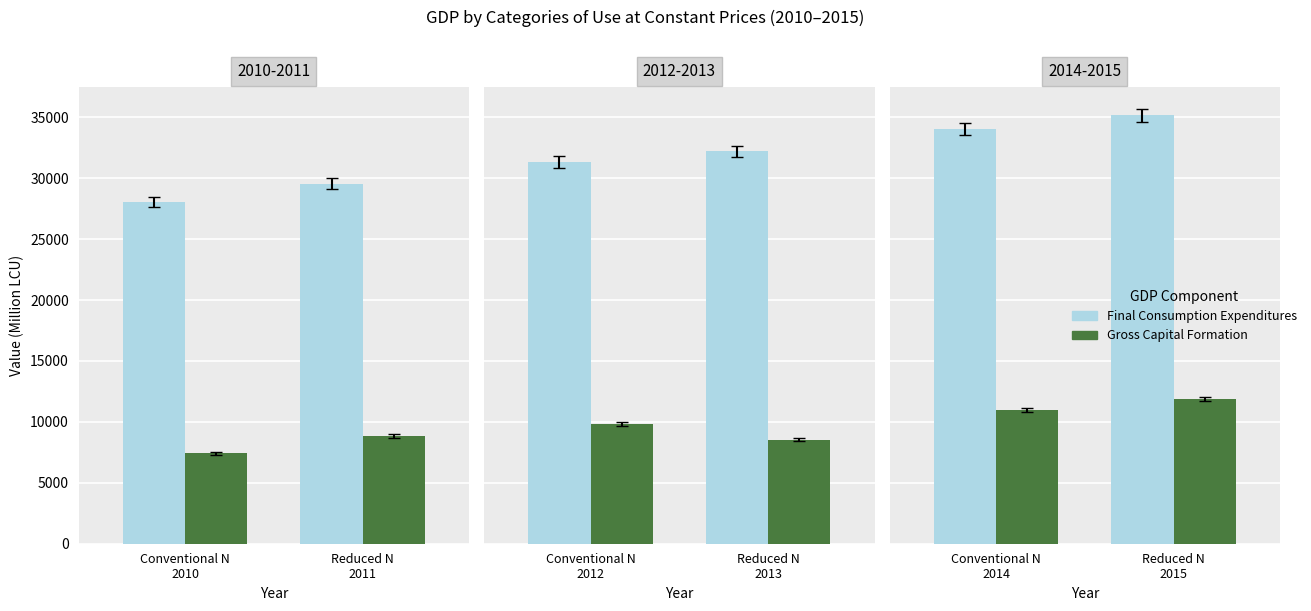

What is the label of the 2nd bar from the left?

Reduced N 2015